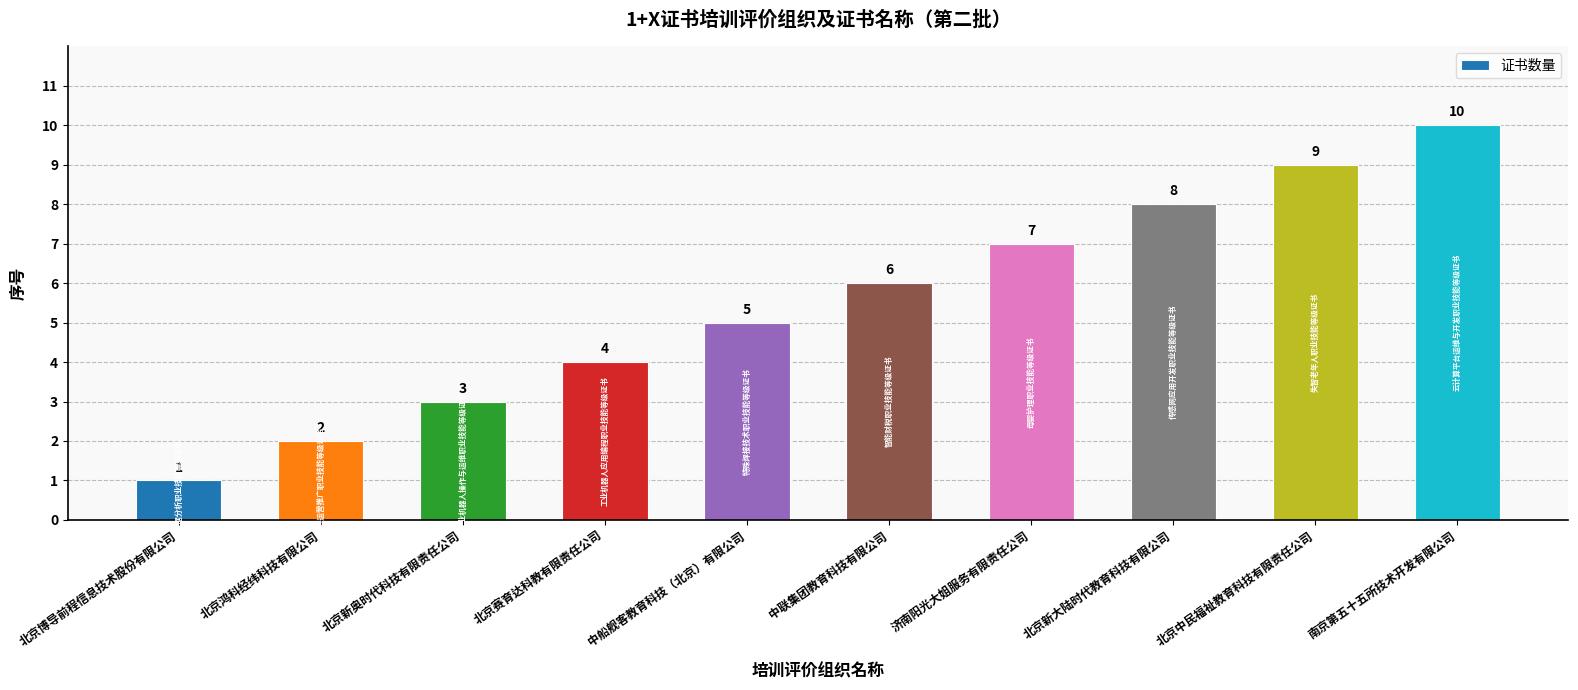

The chart shows a value of 5 at 中船舰客教育科技（北京）有限公司. True or false?

True